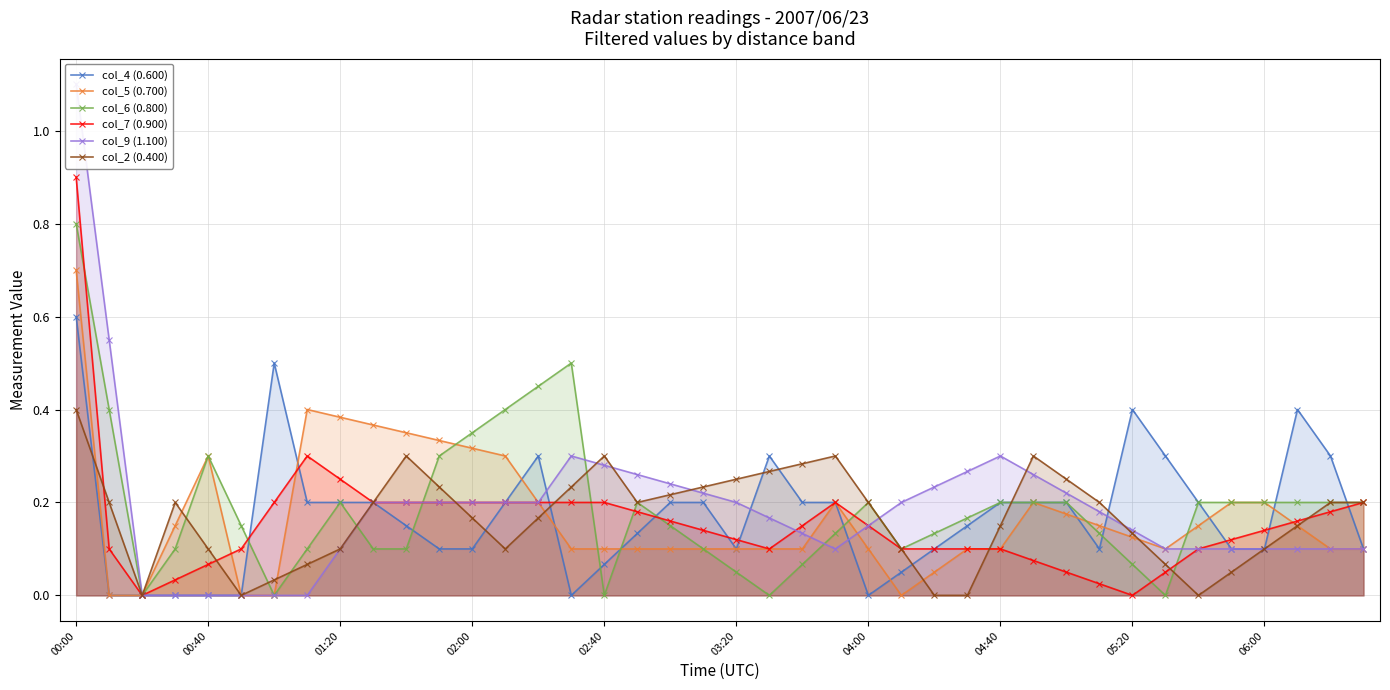

Reading right to left, extract all data points from this chart.

col_4 (0.600): 0.1	0.3	0.4	0.1	0.1	0.2	0.3	0.4	0.1	0.2	0.2	0.2	0.2	0.1	0.1	0.0	0.2	0.2	0.3	0.1	0.2	0.2	0.1	0.1	0.0	0.3	0.2	0.1	0.1	0.2	0.2	0.2	0.2	0.5	0.0	0.0	0.0	0.0	0.0	0.6
col_5 (0.700): 0.1	0.1	0.2	0.2	0.2	0.2	0.1	0.1	0.2	0.2	0.2	0.1	0.1	0.1	0.0	0.1	0.2	0.1	0.1	0.1	0.1	0.1	0.1	0.1	0.1	0.2	0.3	0.3	0.3	0.3	0.4	0.4	0.4	0.0	0.0	0.3	0.1	0.0	0.0	0.7
col_6 (0.800): 0.2	0.2	0.2	0.2	0.2	0.2	0.0	0.1	0.1	0.2	0.2	0.2	0.2	0.1	0.1	0.2	0.1	0.1	0.0	0.0	0.1	0.2	0.2	0.0	0.5	0.5	0.4	0.3	0.3	0.1	0.1	0.2	0.1	0.0	0.1	0.3	0.1	0.0	0.4	0.8
col_7 (0.900): 0.2	0.2	0.2	0.1	0.1	0.1	0.1	0.0	0.0	0.1	0.1	0.1	0.1	0.1	0.1	0.2	0.2	0.2	0.1	0.1	0.1	0.2	0.2	0.2	0.2	0.2	0.2	0.2	0.2	0.2	0.2	0.2	0.3	0.2	0.1	0.1	0.0	0.0	0.1	0.9
col_9 (1.100): 0.1	0.1	0.1	0.1	0.1	0.1	0.1	0.1	0.2	0.2	0.3	0.3	0.3	0.2	0.2	0.2	0.1	0.1	0.2	0.2	0.2	0.2	0.3	0.3	0.3	0.2	0.2	0.2	0.2	0.2	0.2	0.1	0.0	0.0	0.0	0.0	0.0	0.0	0.6	1.1
col_2 (0.400): 0.2	0.2	0.2	0.1	0.1	0.0	0.1	0.1	0.2	0.2	0.3	0.1	0.0	0.0	0.1	0.2	0.3	0.3	0.3	0.2	0.2	0.2	0.2	0.3	0.2	0.2	0.1	0.2	0.2	0.3	0.2	0.1	0.1	0.0	0.0	0.1	0.2	0.0	0.2	0.4